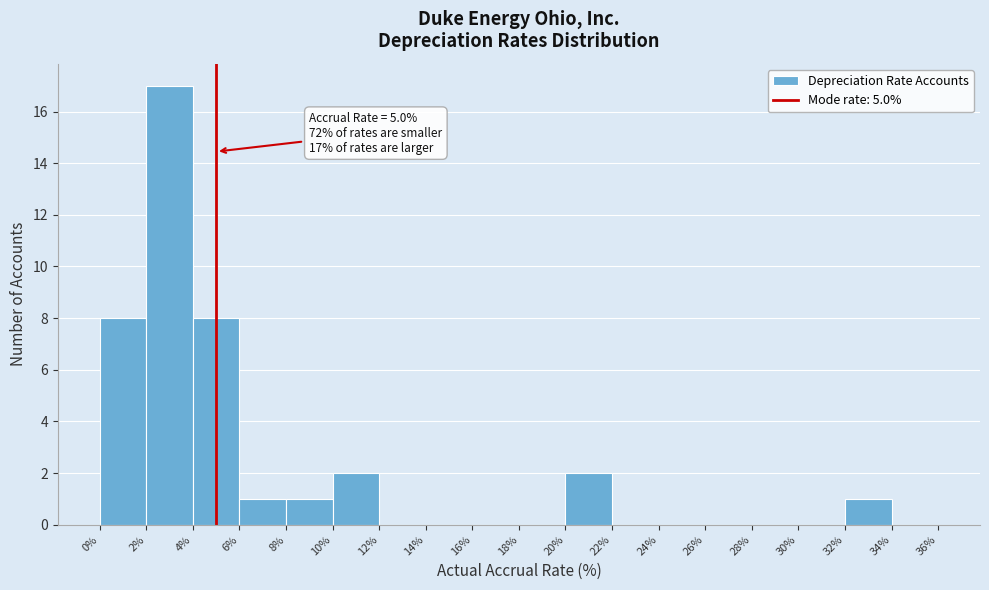

Which range on the x-axis has the tallest bar?

2% to 4%